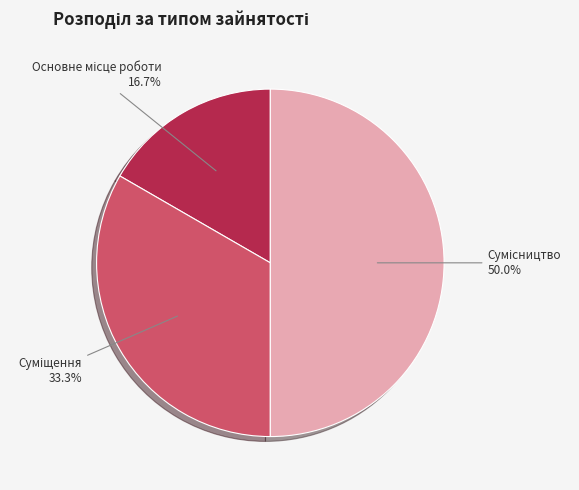

Count the number of slices in the pie.

3